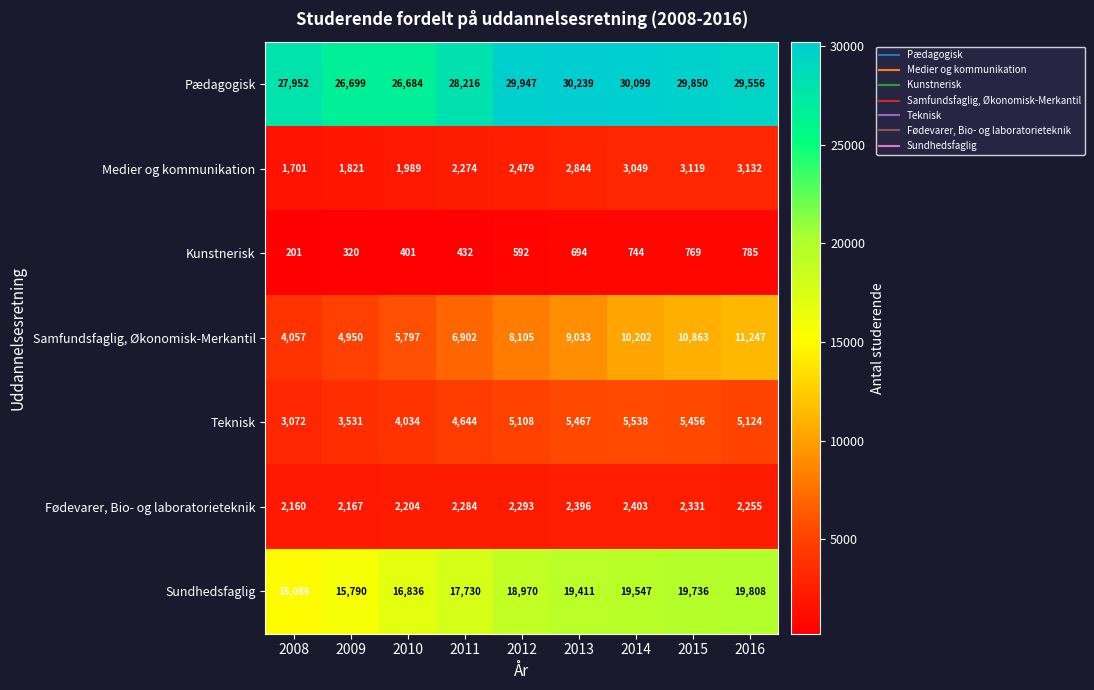

How many Fødevarer, Bio- og laboratorieteknik values are between 2204 and 2331?

5